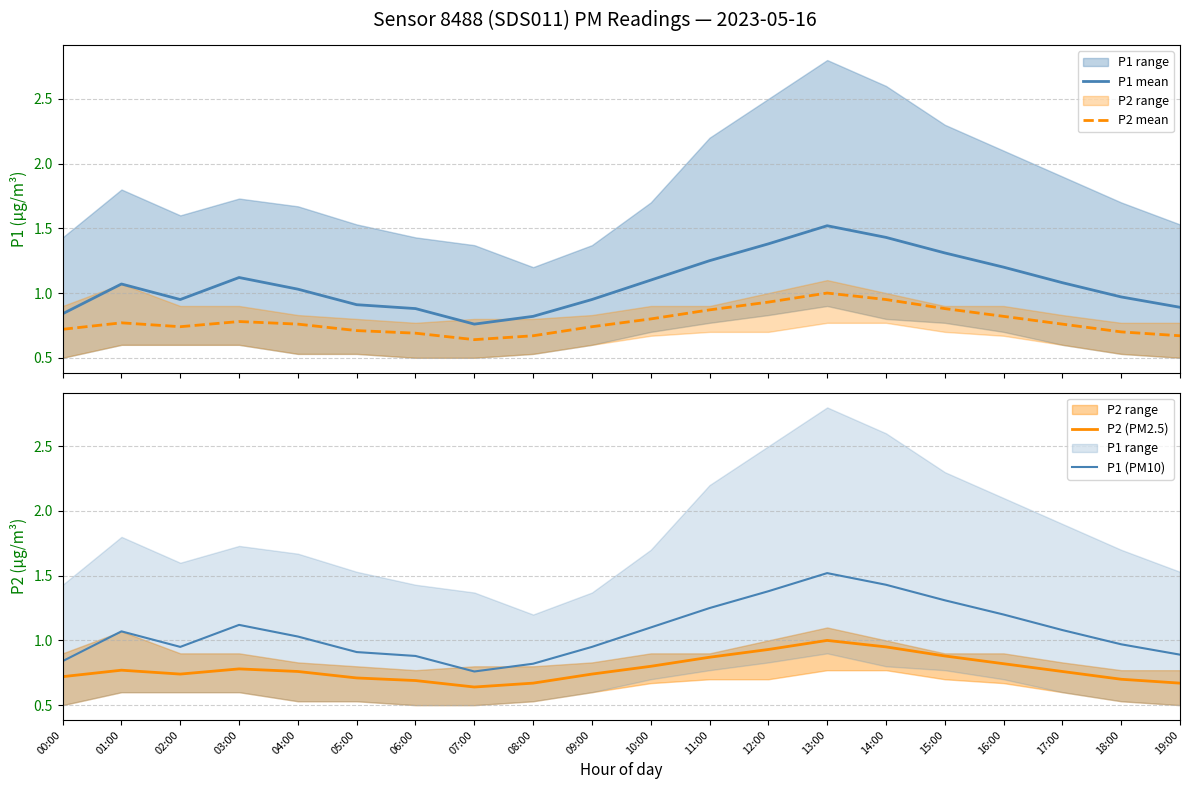

How many lines are shown in the chart?

4